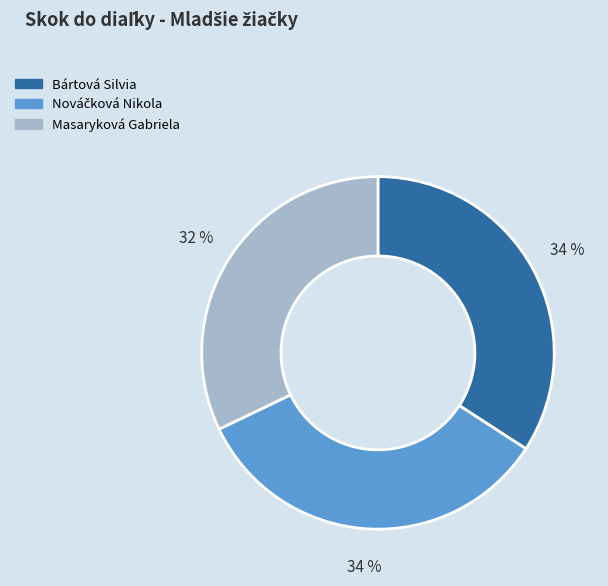

True or false: Bártová Silvia accounts for 46% of the total.

False